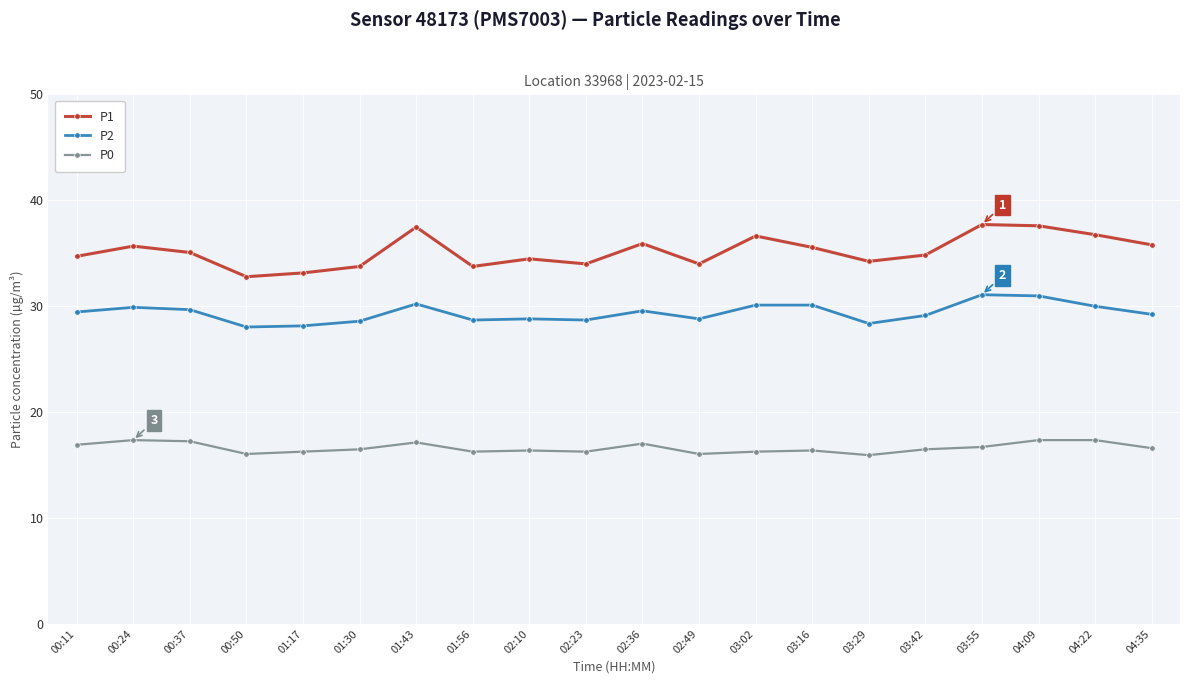

True or false: P1 has a value of 7.5 at 01:30.

False